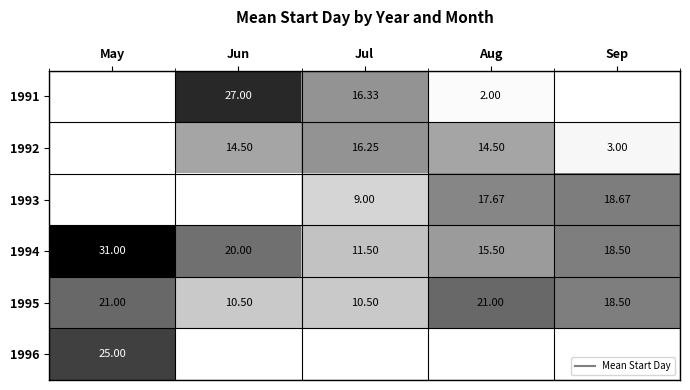

Which category has the highest value in the 1996 series?

May